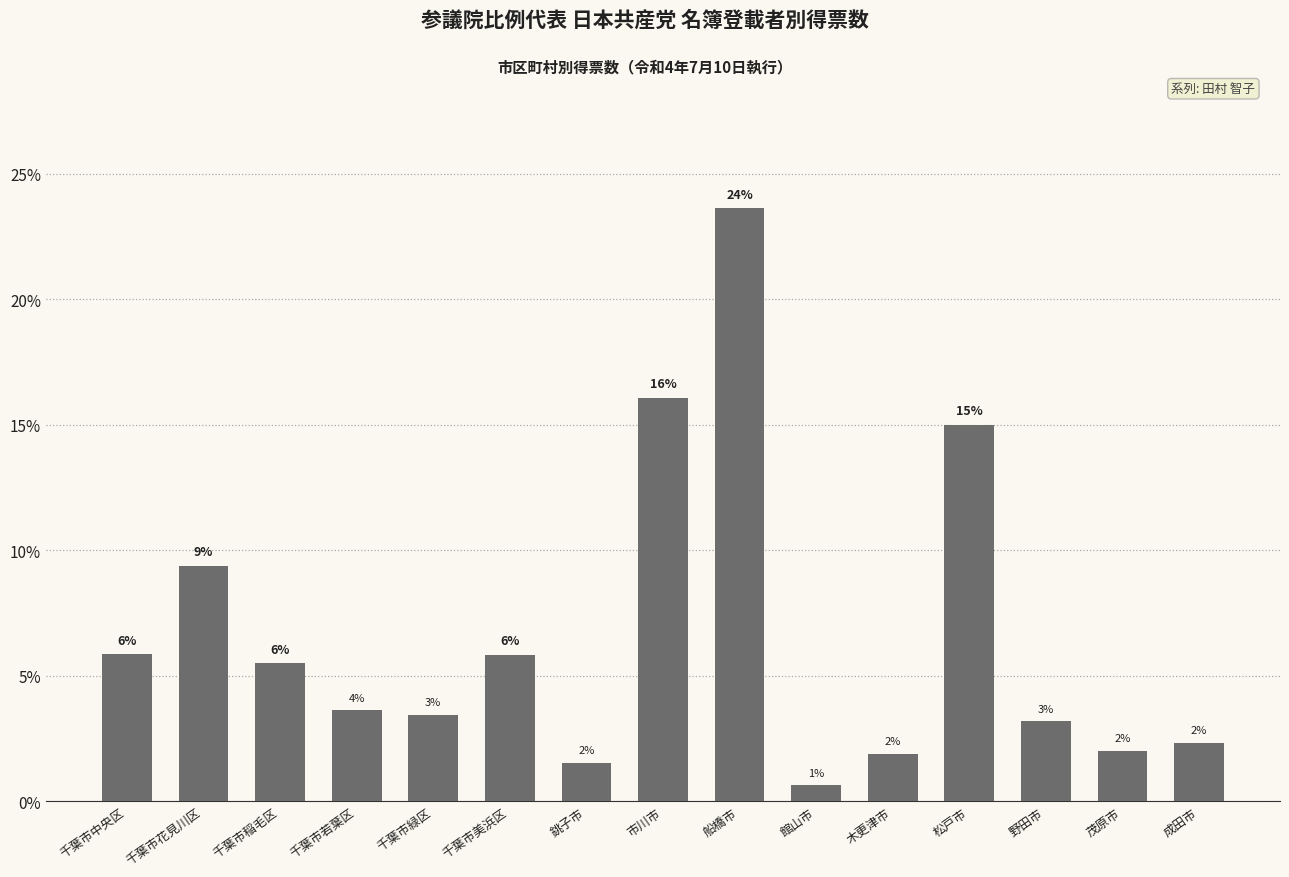

What is the change in value from 千葉市中央区 to 船橋市?

+17.8